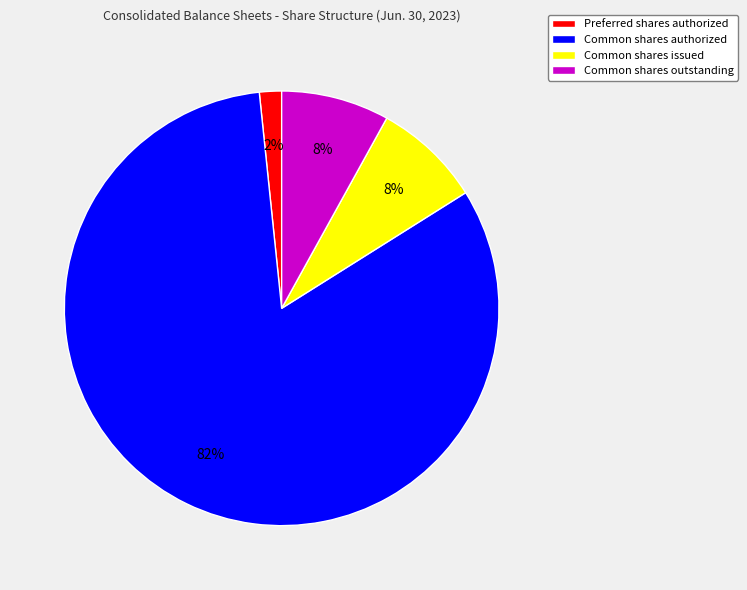

Between Common shares issued and Common shares authorized, which is larger?

Common shares authorized